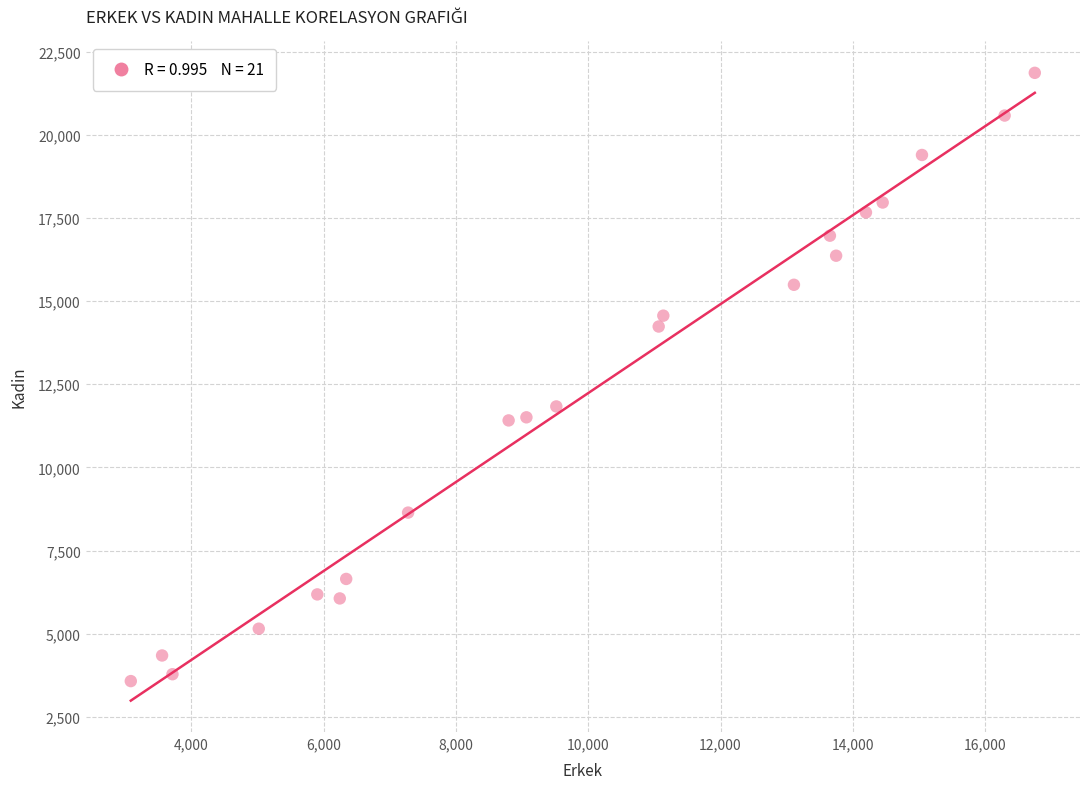

What is the range of X values (max minus min)?

13669